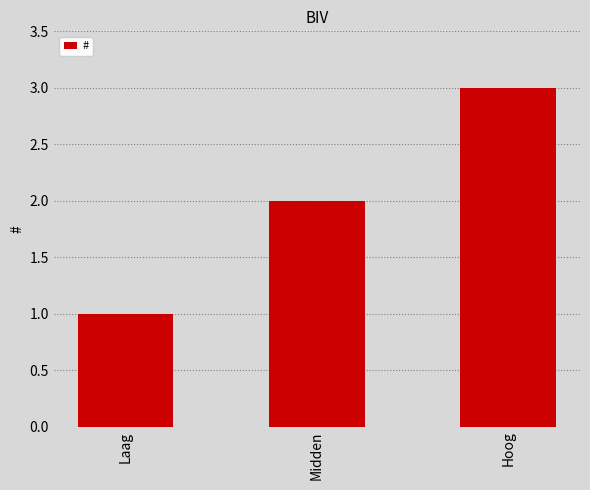

What position from the left is Midden?

2